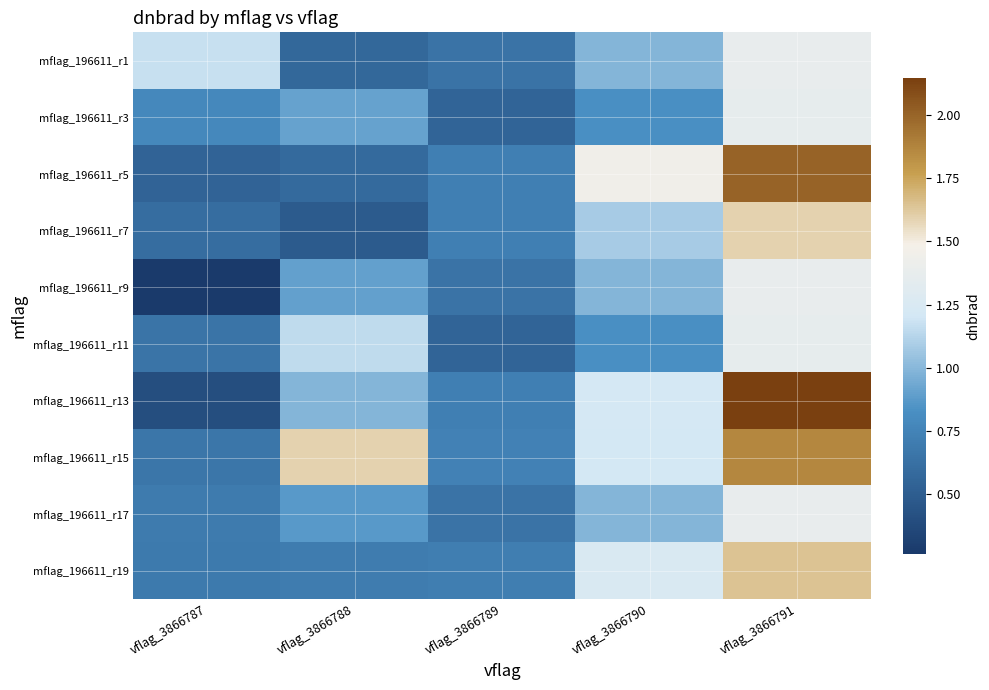

Reading right to left, extract all data points from this chart.

mflag_196611_r1: vflag_3866791=1.4	vflag_3866790=1.0	vflag_3866789=0.6	vflag_3866788=0.6	vflag_3866787=1.2
mflag_196611_r3: vflag_3866791=1.4	vflag_3866790=0.8	vflag_3866789=0.5	vflag_3866788=0.9	vflag_3866787=0.8
mflag_196611_r5: vflag_3866791=2.0	vflag_3866790=1.4	vflag_3866789=0.7	vflag_3866788=0.6	vflag_3866787=0.5
mflag_196611_r7: vflag_3866791=1.6	vflag_3866790=1.1	vflag_3866789=0.7	vflag_3866788=0.5	vflag_3866787=0.6
mflag_196611_r9: vflag_3866791=1.4	vflag_3866790=1.0	vflag_3866789=0.6	vflag_3866788=0.9	vflag_3866787=0.3
mflag_196611_r11: vflag_3866791=1.4	vflag_3866790=0.8	vflag_3866789=0.5	vflag_3866788=1.2	vflag_3866787=0.7
mflag_196611_r13: vflag_3866791=2.1	vflag_3866790=1.2	vflag_3866789=0.7	vflag_3866788=1.0	vflag_3866787=0.4
mflag_196611_r15: vflag_3866791=1.9	vflag_3866790=1.2	vflag_3866789=0.7	vflag_3866788=1.6	vflag_3866787=0.7
mflag_196611_r17: vflag_3866791=1.4	vflag_3866790=1.0	vflag_3866789=0.6	vflag_3866788=0.9	vflag_3866787=0.7
mflag_196611_r19: vflag_3866791=1.6	vflag_3866790=1.3	vflag_3866789=0.7	vflag_3866788=0.7	vflag_3866787=0.7